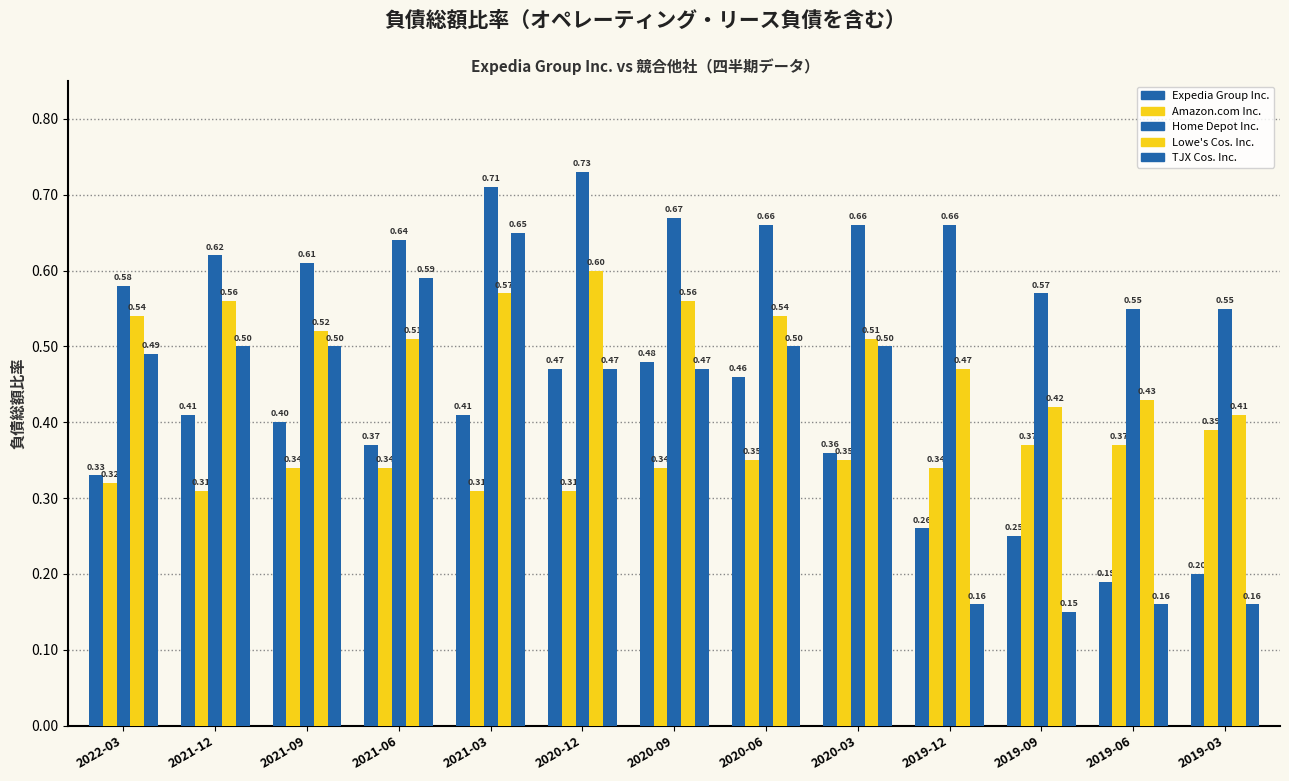

How many distinct data groups are displayed?

5